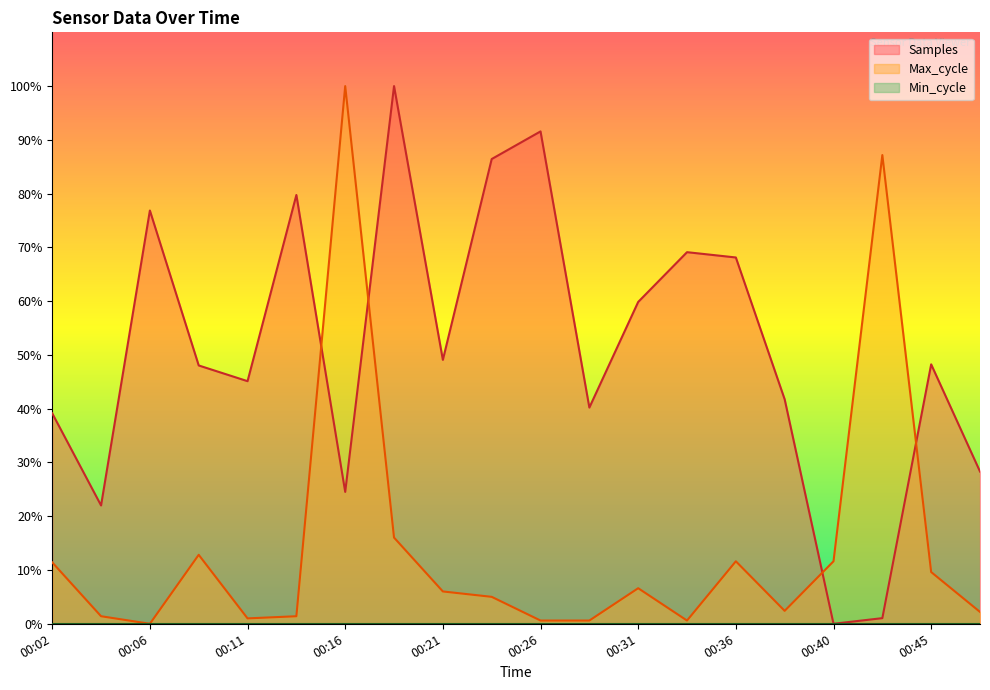

Reading left to right, transcribe all the data shown in this chart.

Samples: 39.1	22.0	76.9	48.0	45.1	79.7	24.5	100.0	49.1	86.4	91.6	40.2	59.9	69.1	68.1	41.7	0.0	1.0	48.2	28.3
Max_cycle: 11.4	1.4	0.0	12.8	1.0	1.4	100.0	16.0	6.0	5.0	0.6	0.6	6.6	0.6	11.6	2.4	11.6	87.2	9.6	2.2